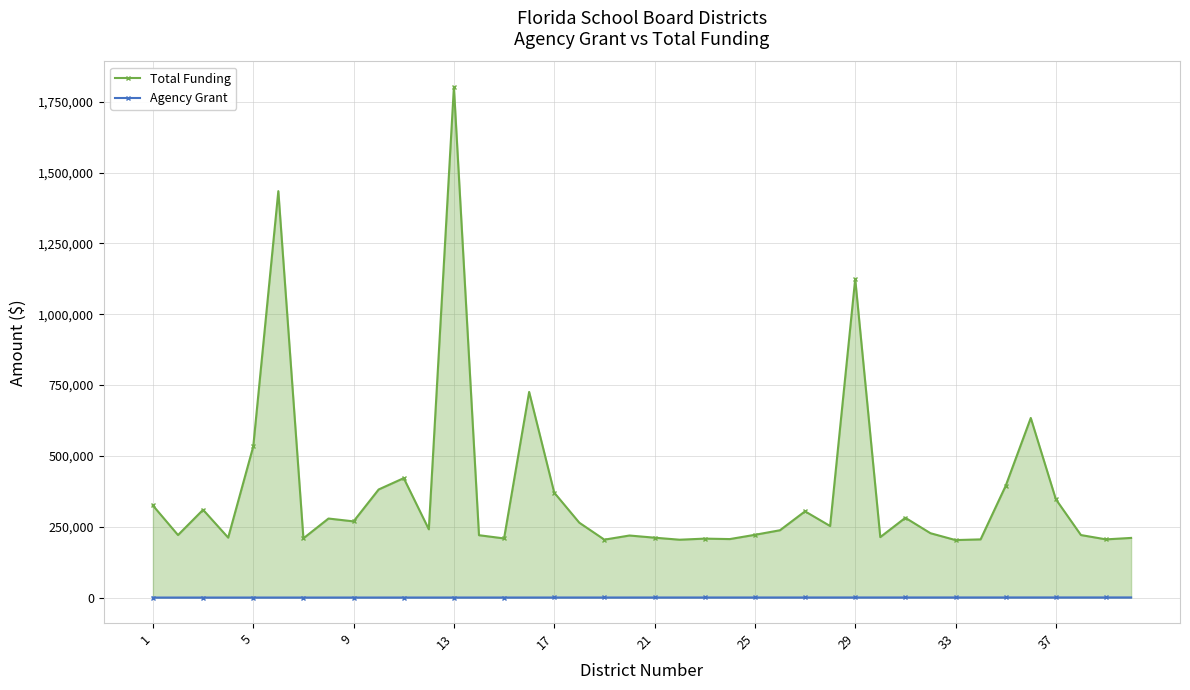

Which series has the widest spread of values?

Total Funding